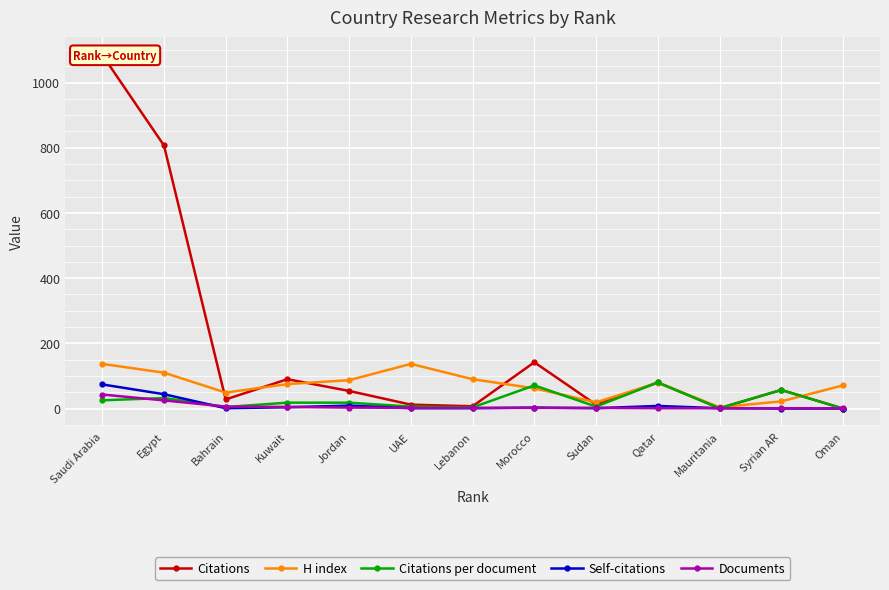

The Citations per document series shows 6.5 at Bahrain. True or false?

False